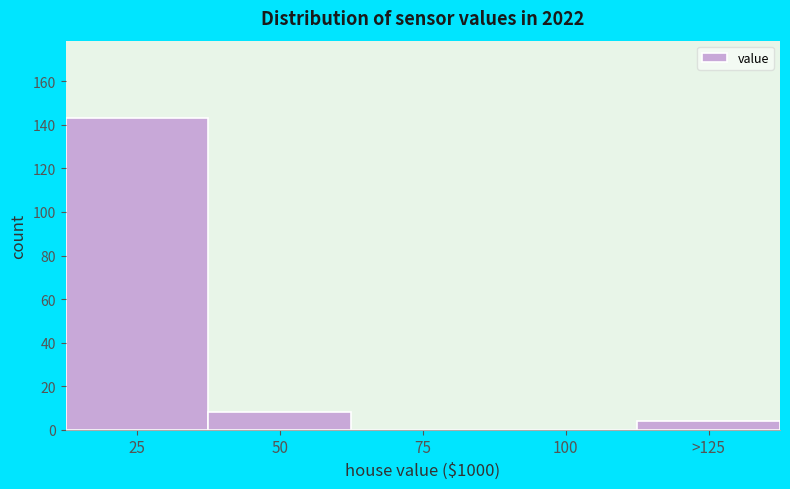

Reading left to right, what are all the values shown in this chart?

25=143	50=8	75=0	100=0	>125=4